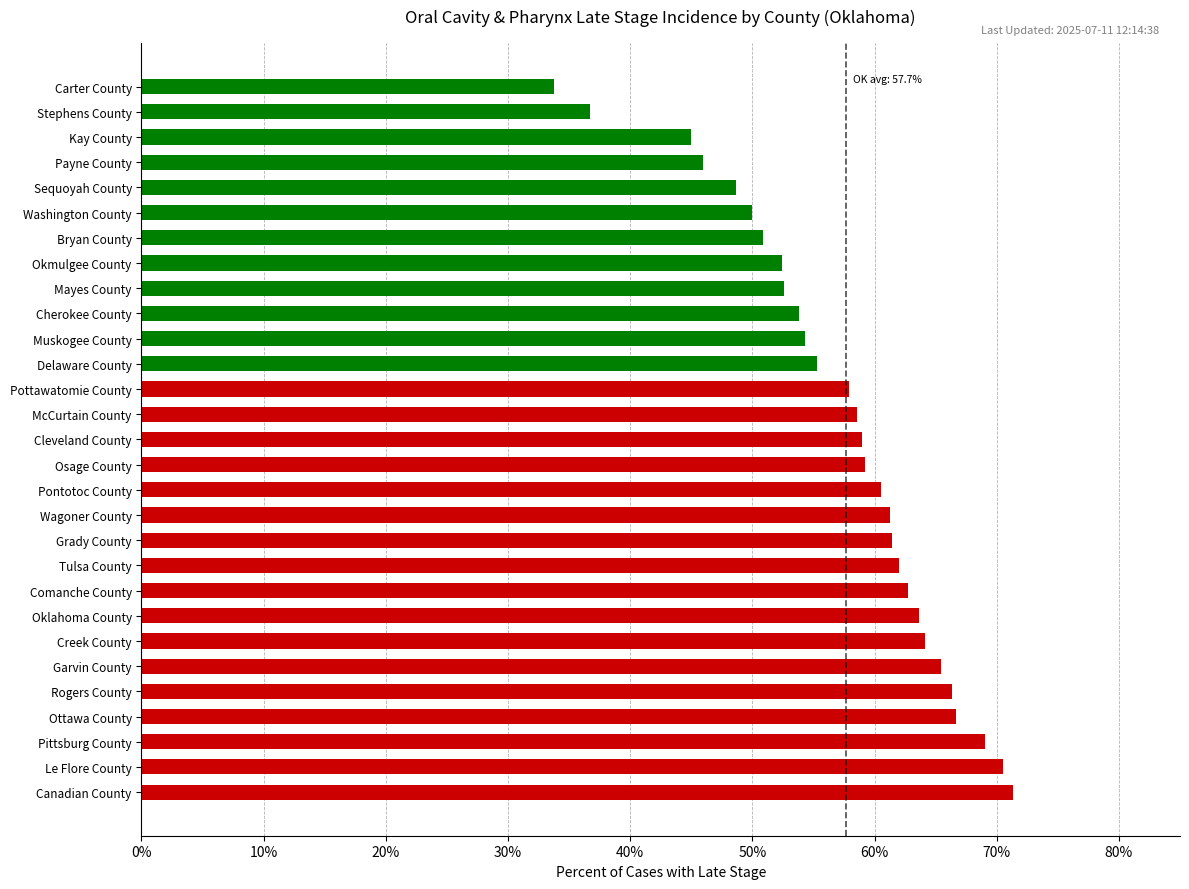

What is the change in value from Rogers County to Delaware County?

-11.0